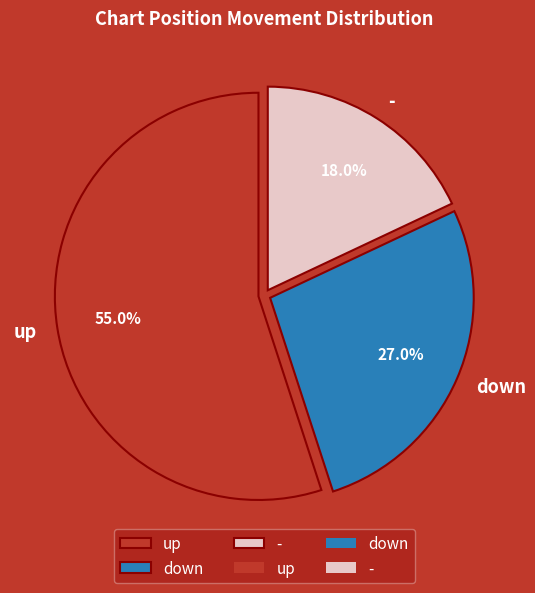

To the nearest percent, what is the difference between the largest and smallest slice percentages?

37%